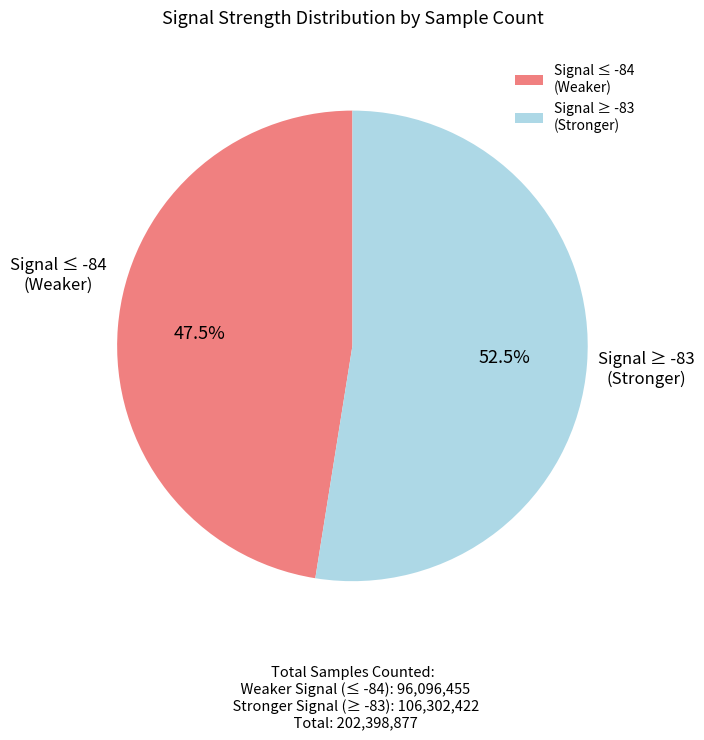

How many segments does this pie chart have?

2